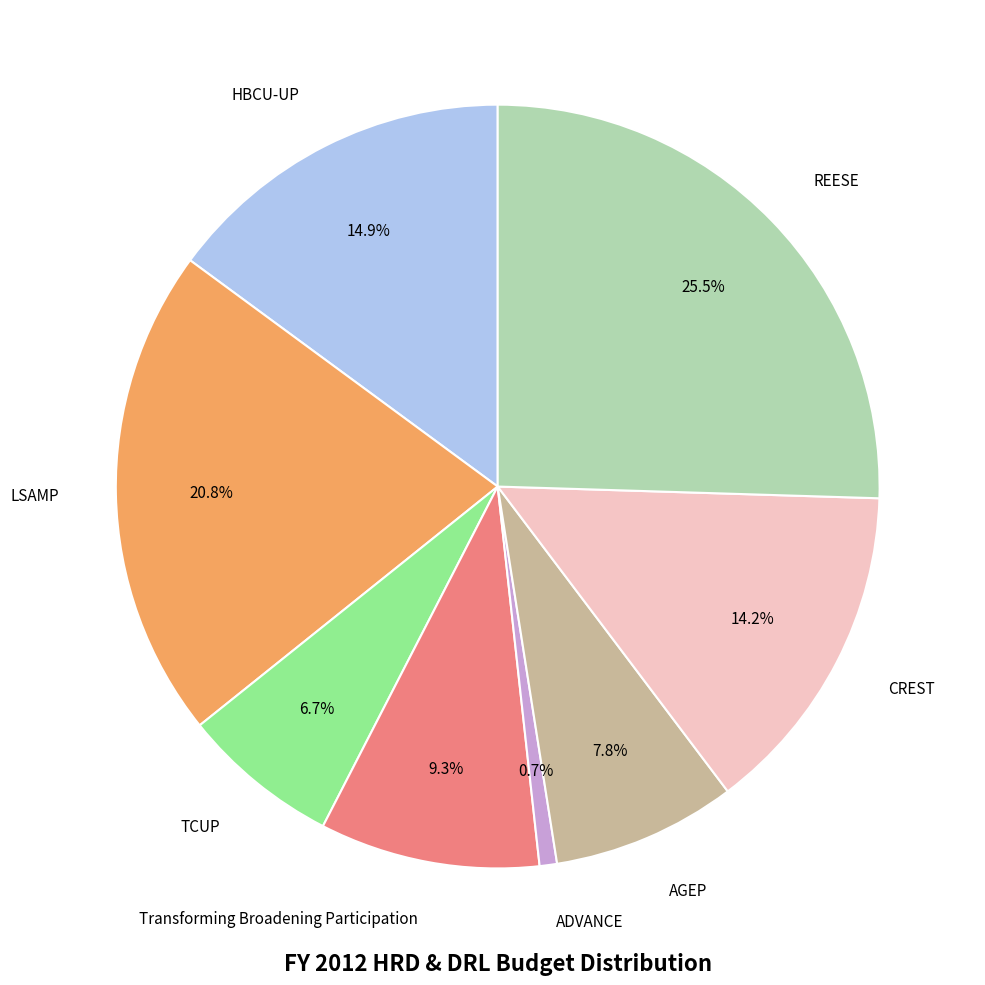

Is there a majority slice in this chart?

No